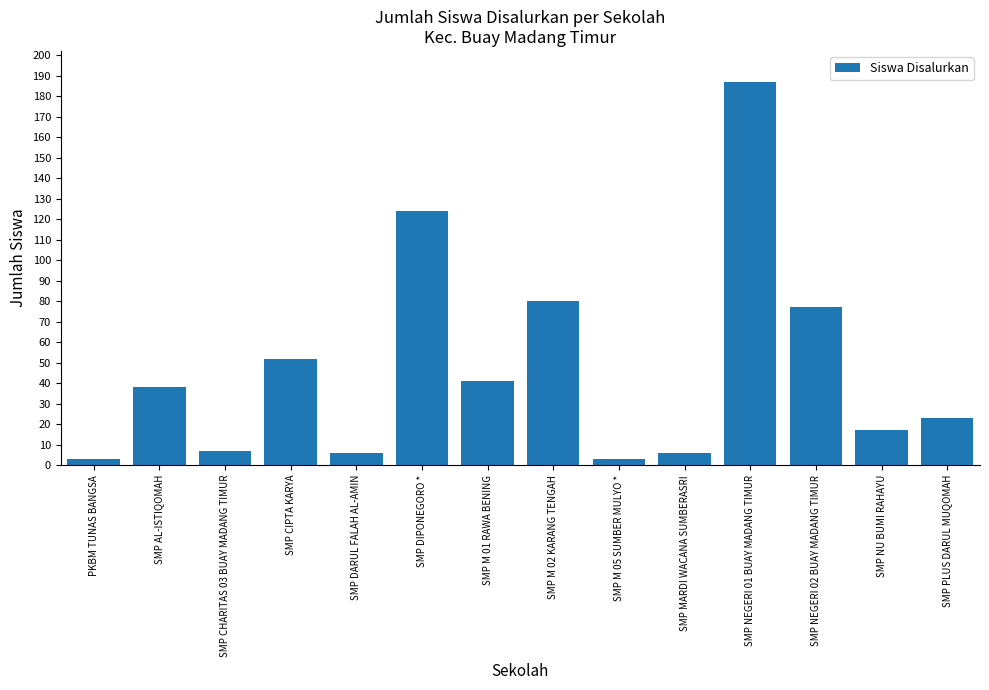

What position from the left is SMP CIPTA KARYA?

4